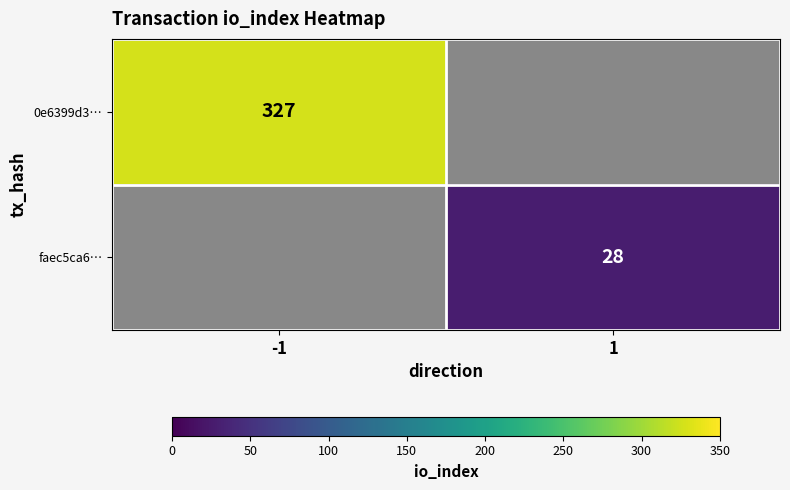

Which category has the lowest value across all series?

1